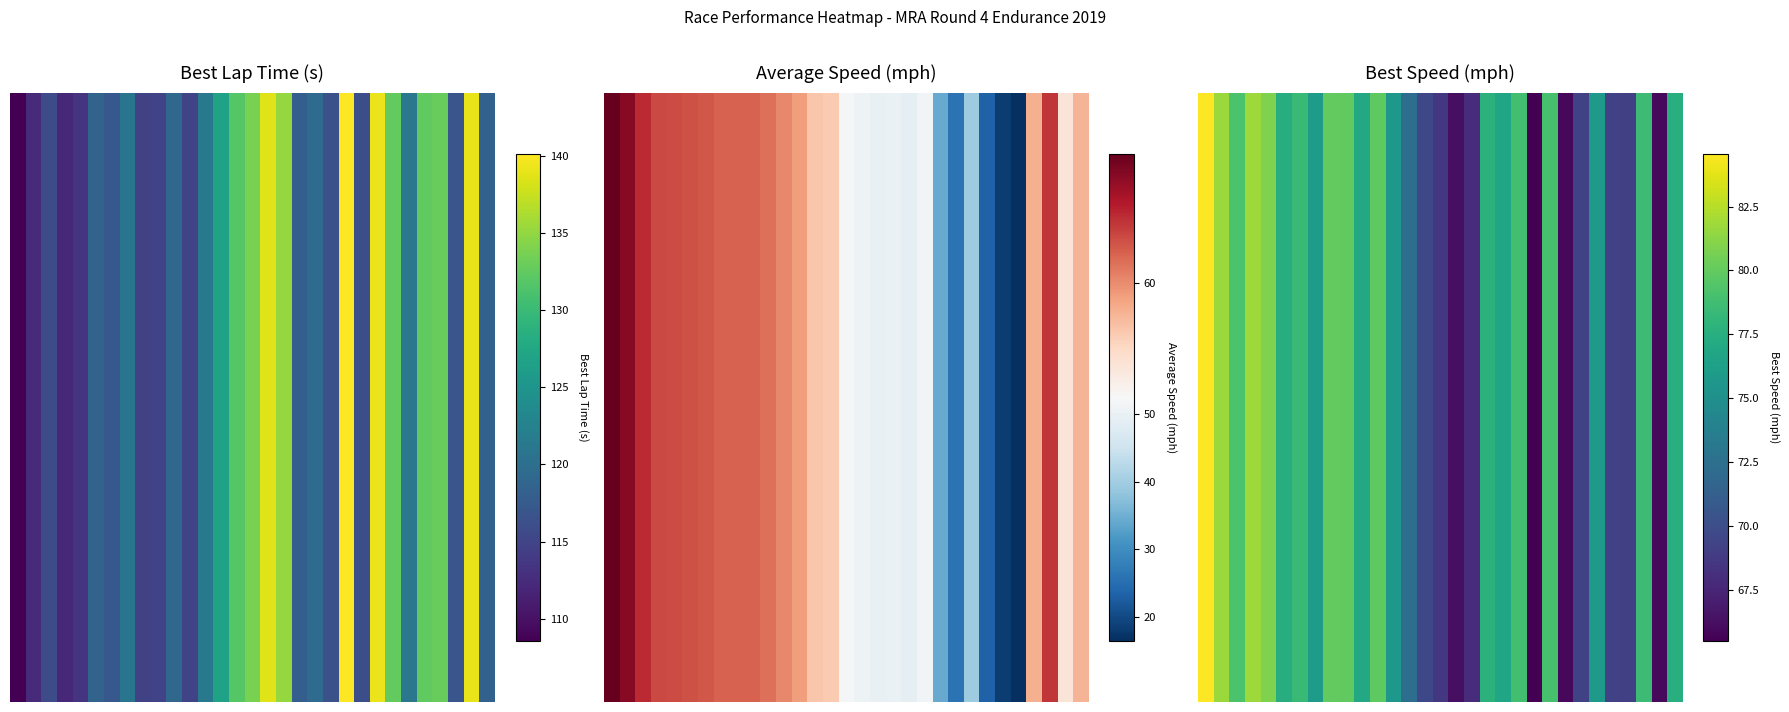

What is the difference between the maximum and minimum values?

19.1